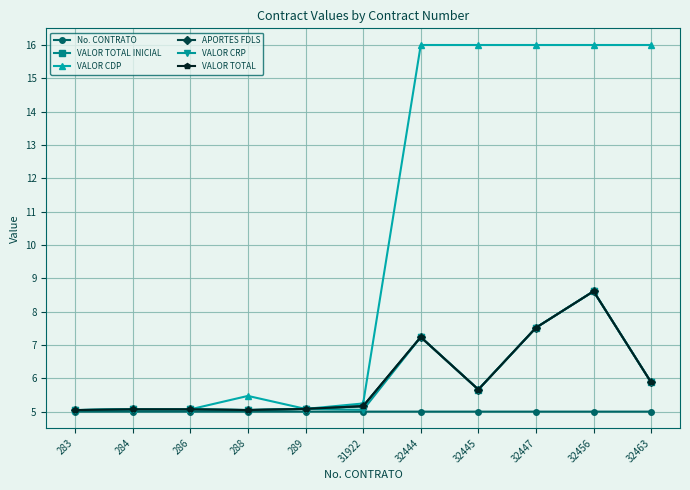

Does the chart have visible grid lines?

Yes